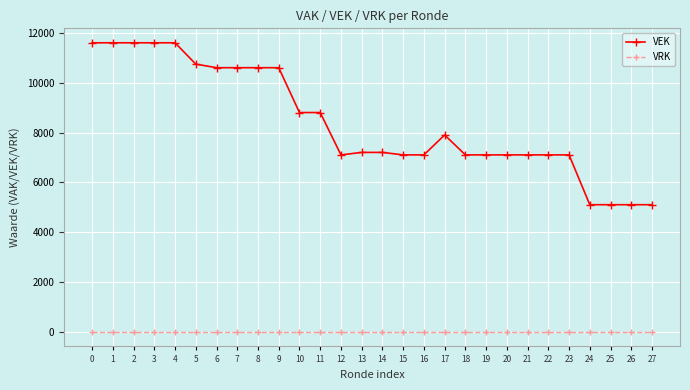

List the series in order of their peak value, lowest first.

VRK, VEK